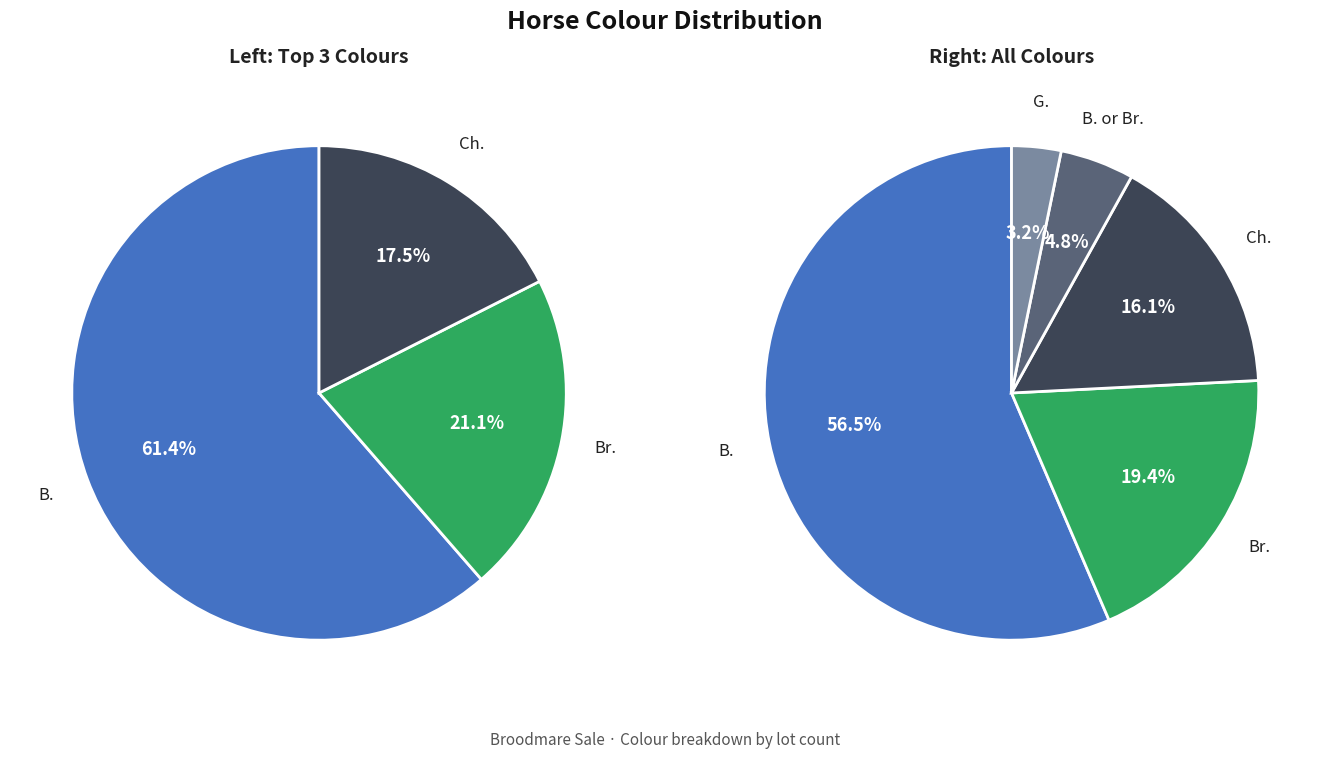

Rank the categories by value from highest to lowest.

B., Br., Ch., B. or Br., G.